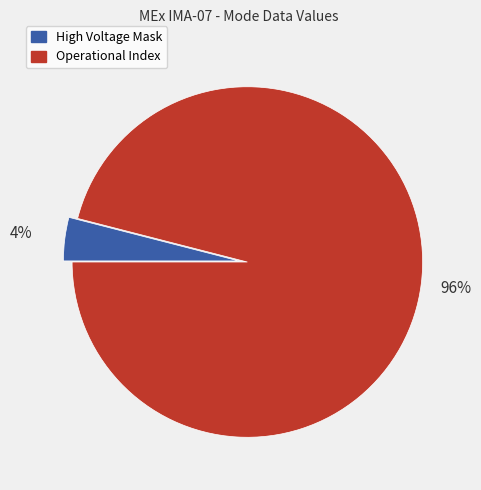

Which has a higher value, High Voltage Mask or Operational Index?

Operational Index